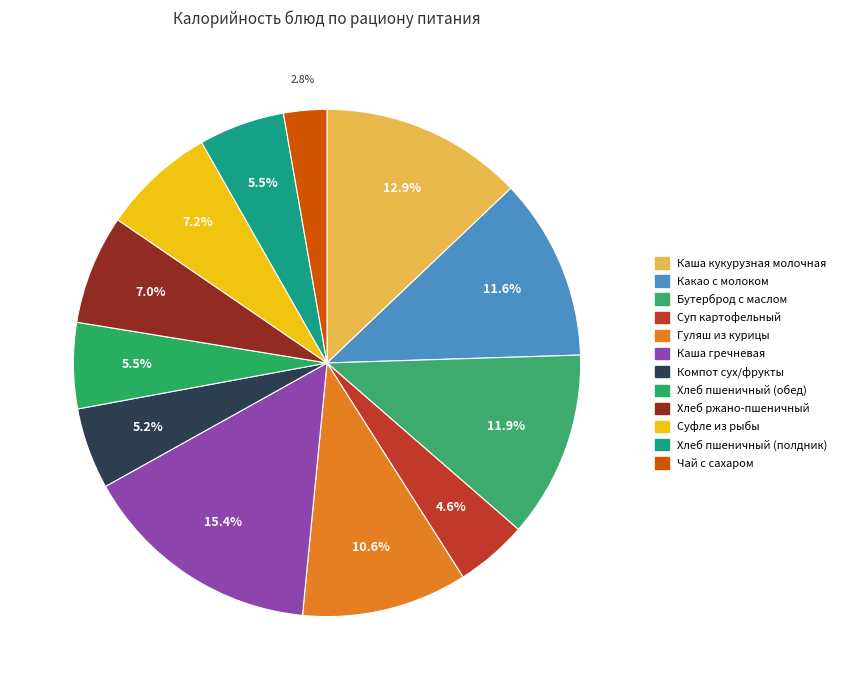

Rank the categories by value from highest to lowest.

Каша гречневая, Каша кукурузная молочная, Бутерброд с маслом, Какао с молоком, Гуляш из курицы, Суфле из рыбы, Хлеб ржано-пшеничный, Хлеб пшеничный (обед), Хлеб пшеничный (полдник), Компот сух/фрукты, Суп картофельный, Чай с сахаром